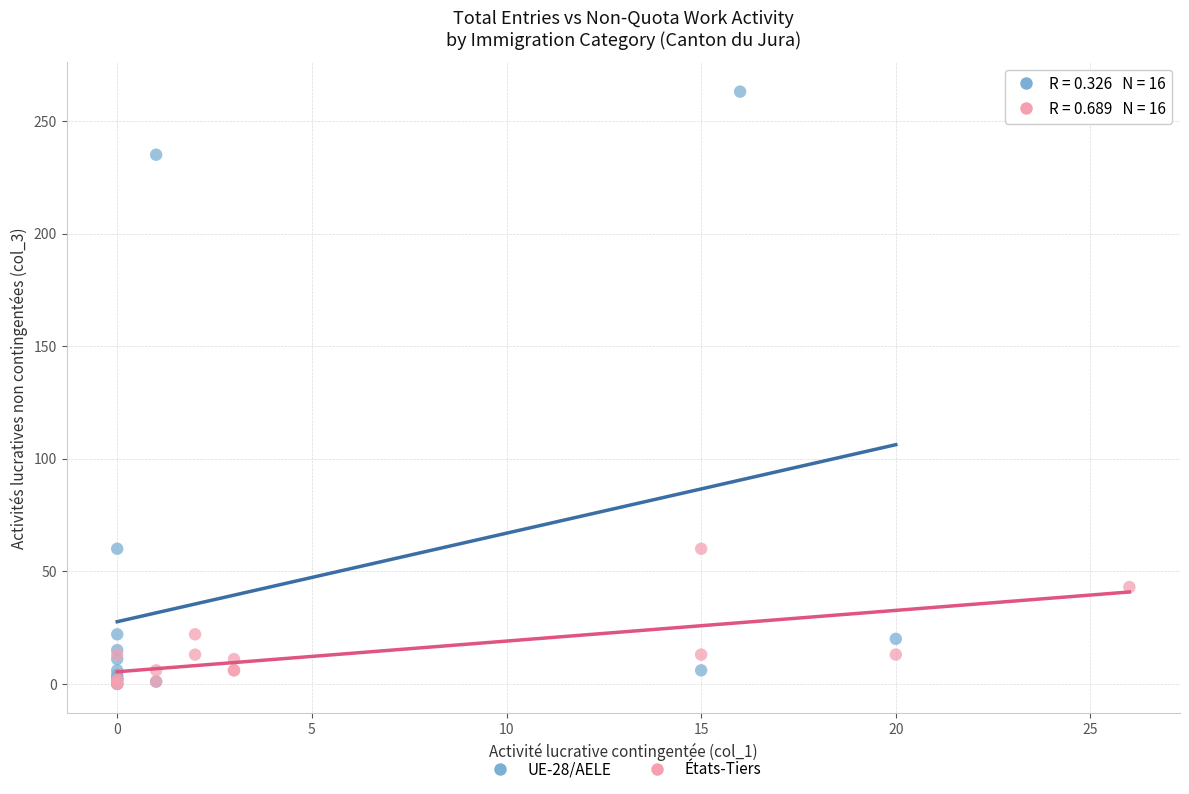

Which series reaches the maximum Y coordinate?

UE-28/AELE